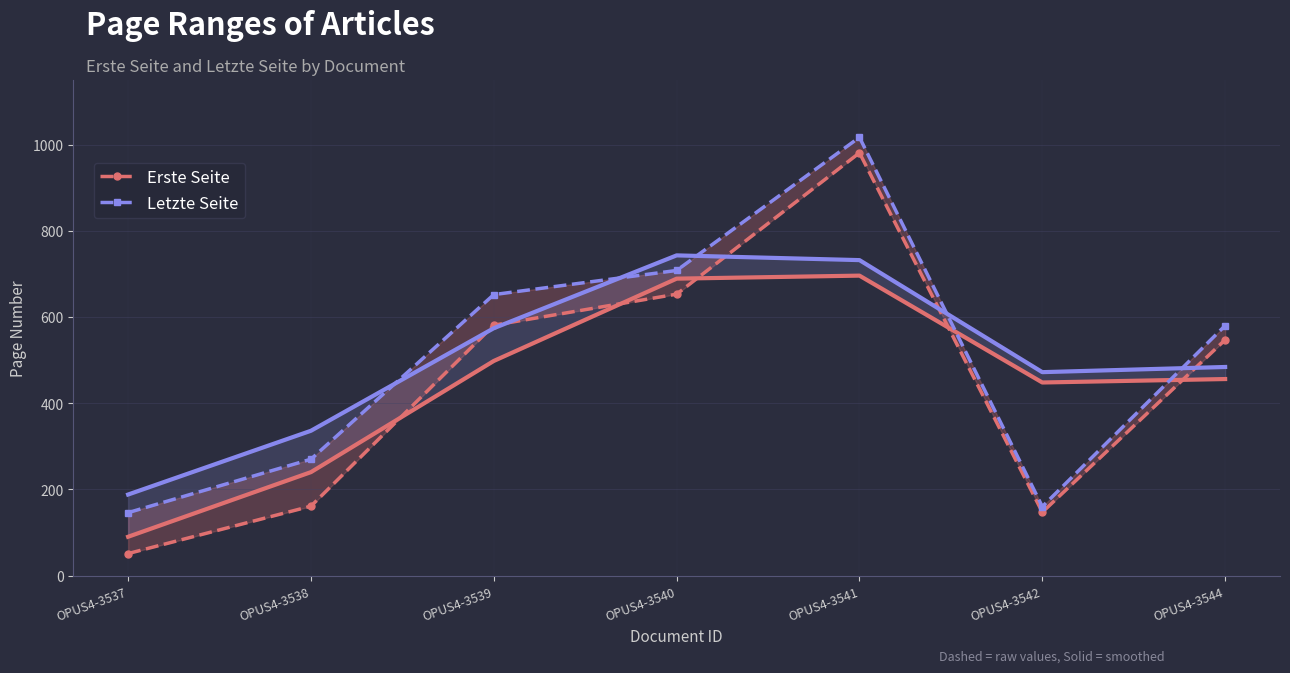

Reading left to right, transcribe all the data shown in this chart.

Erste Seite: OPUS4-3537=51	OPUS4-3538=161	OPUS4-3539=581	OPUS4-3540=653	OPUS4-3541=981	OPUS4-3542=147	OPUS4-3544=547
Letzte Seite: OPUS4-3537=146	OPUS4-3538=270	OPUS4-3539=652	OPUS4-3540=708	OPUS4-3541=1017	OPUS4-3542=160	OPUS4-3544=580